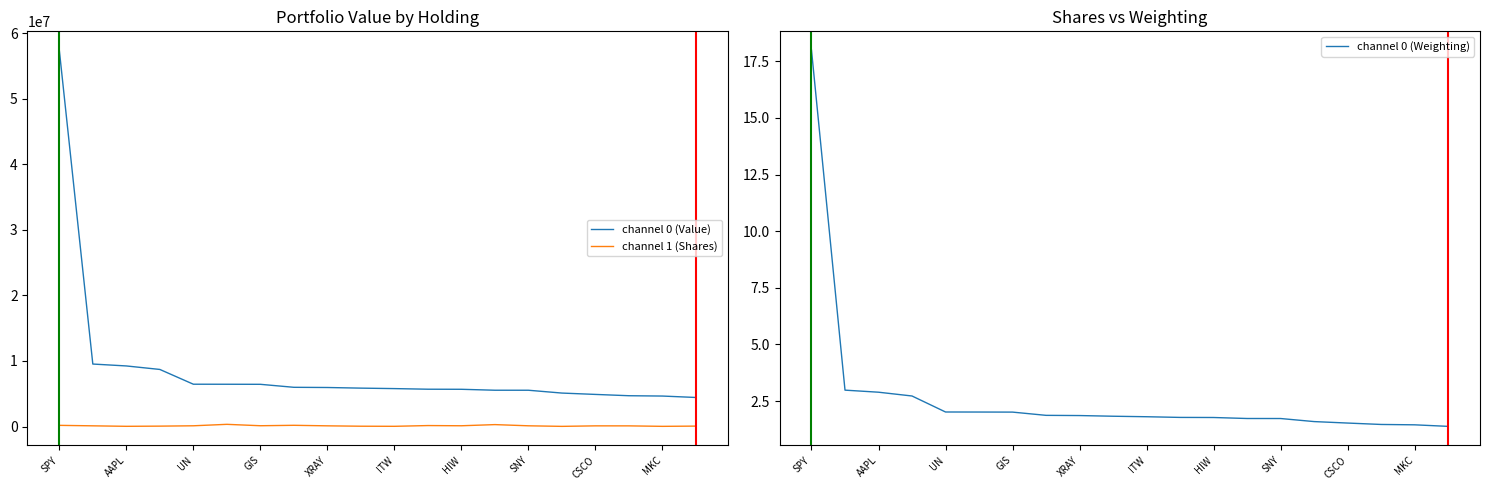

Which series has the largest total across all categories?

channel 0 (Value)